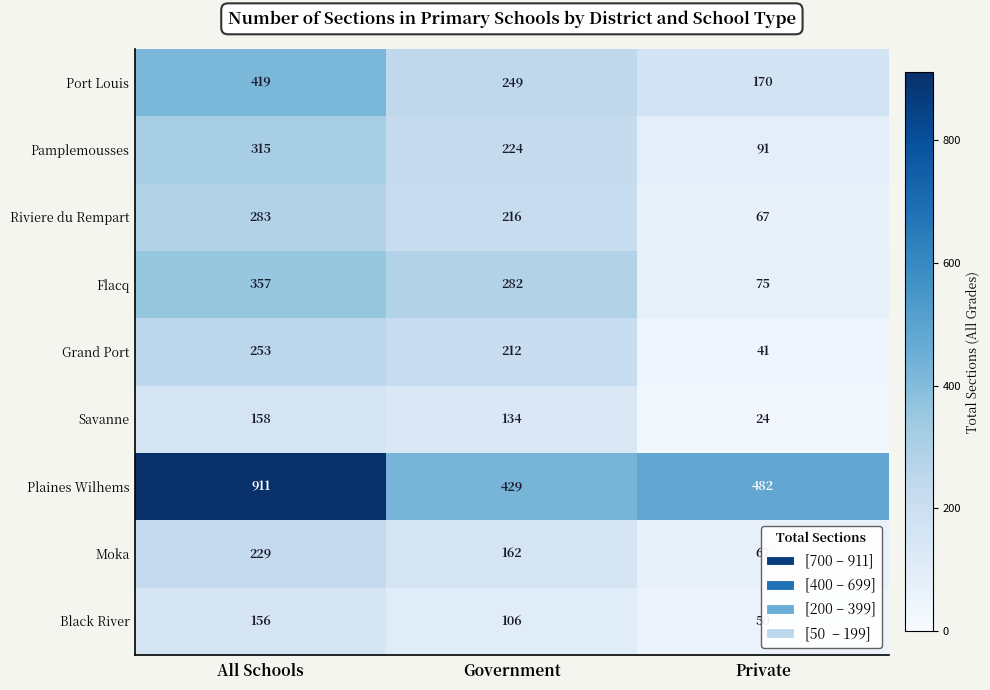

Where does the Moka series first go above 162?

All Schools